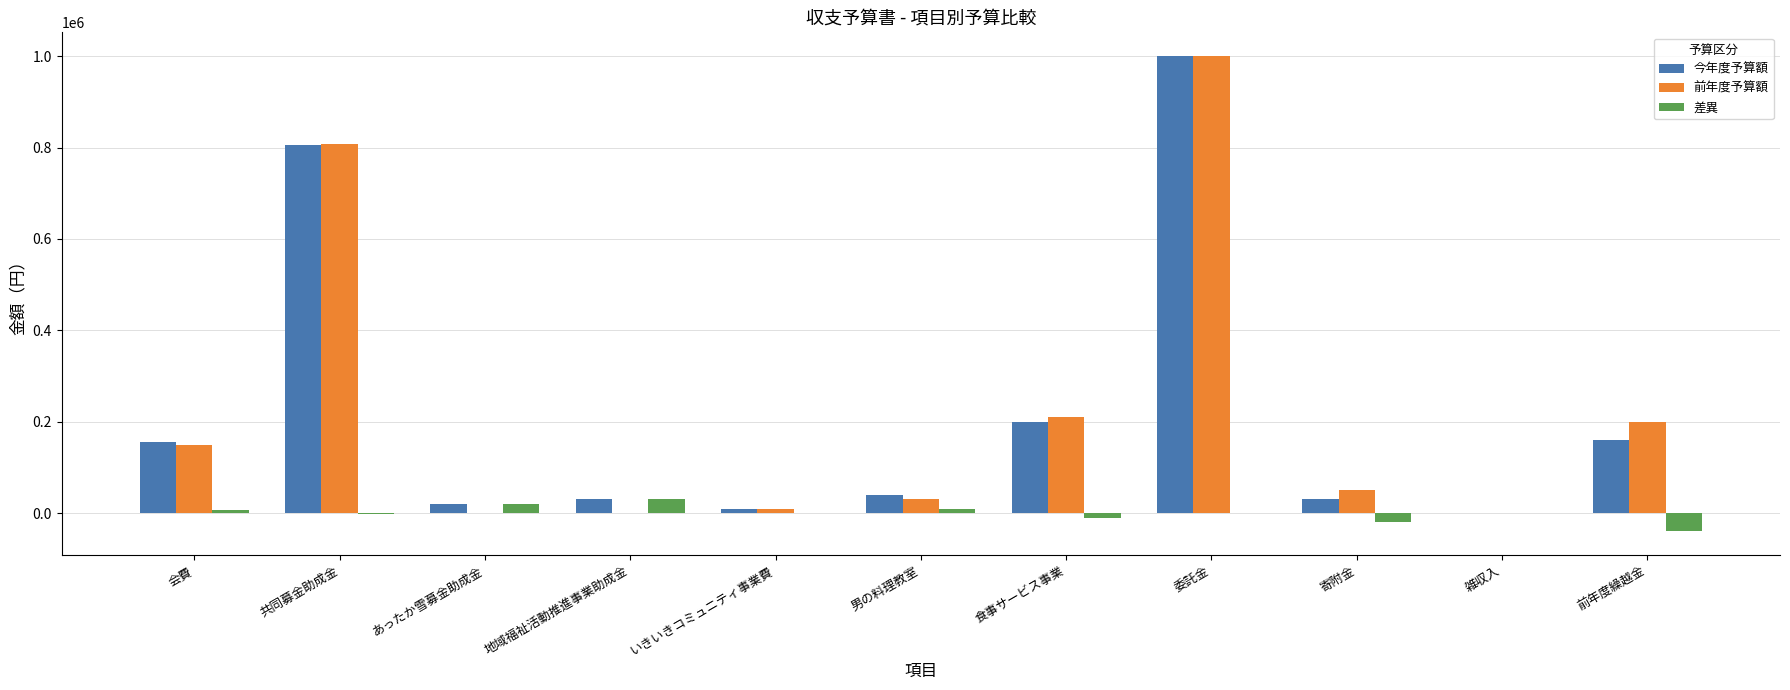

What are all the series names shown in the legend?

今年度予算額, 前年度予算額, 差異